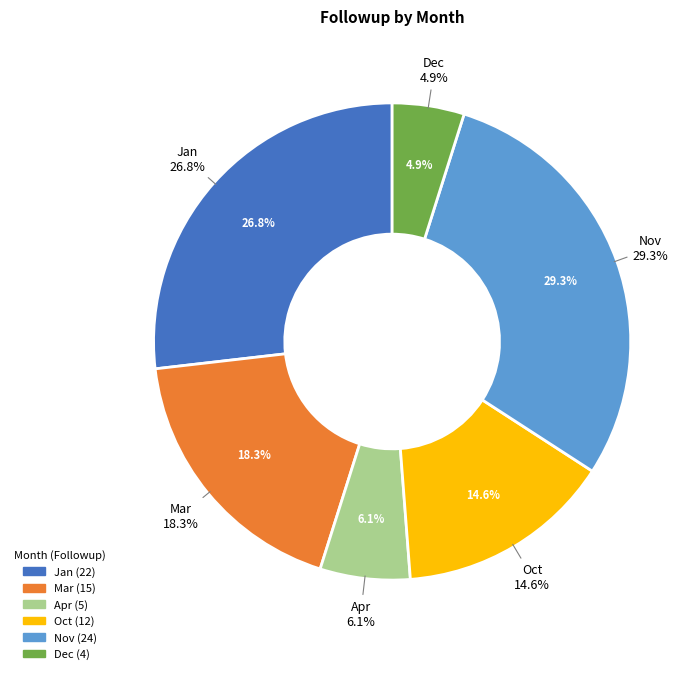

The Jan slice represents 27% of the pie. True or false?

True